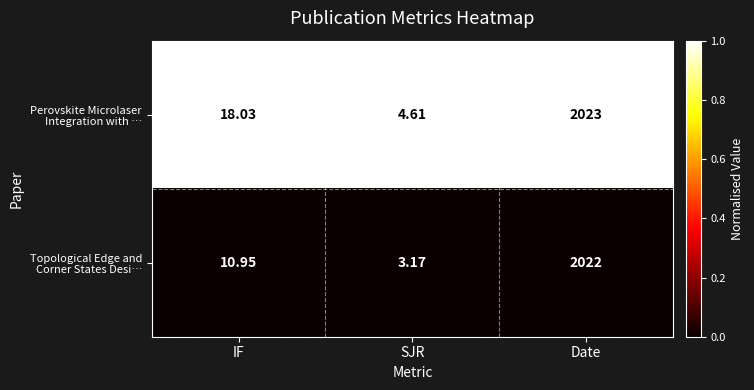

Which label corresponds to the largest value in the chart?

Date